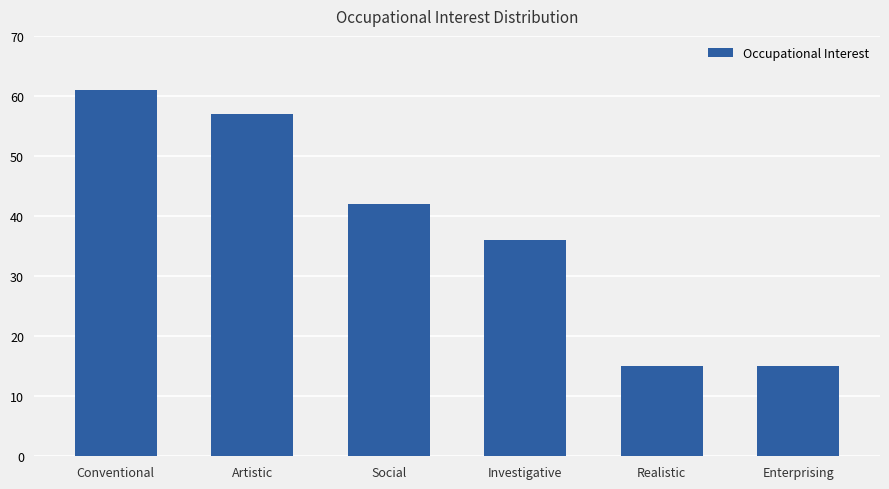

Reading left to right, extract all data points from this chart.

61	57	42	36	15	15